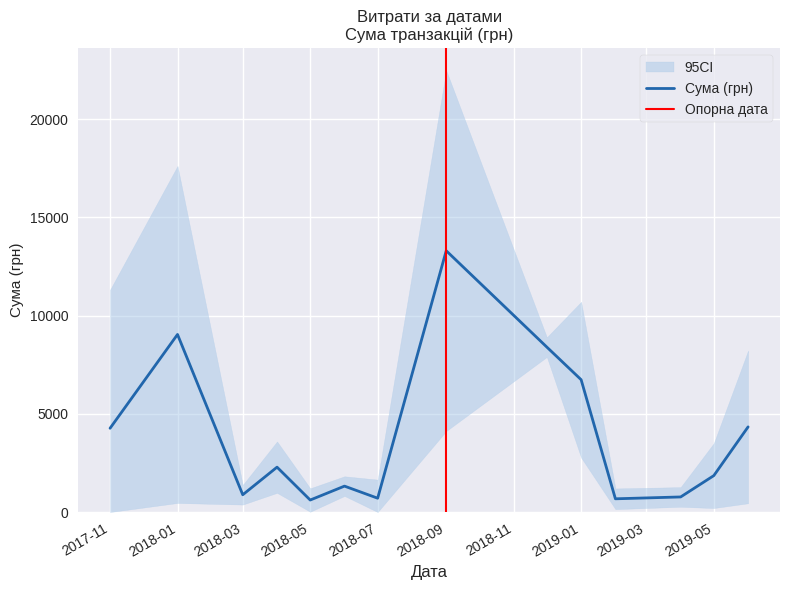

What is the highest value of the Сума (грн) series?

13307.5